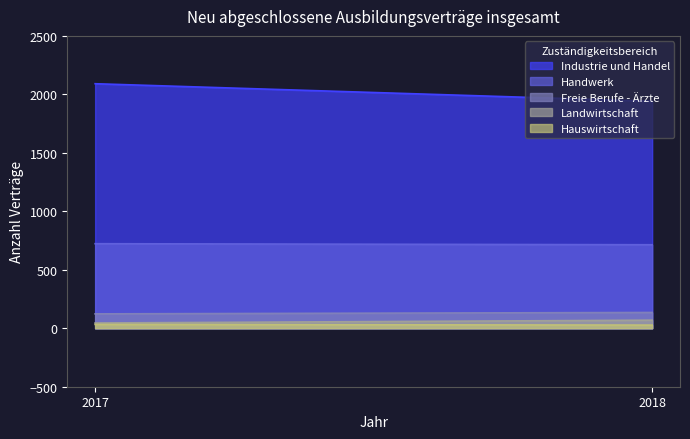

Which has a higher value, 2018 or 2017?

2017